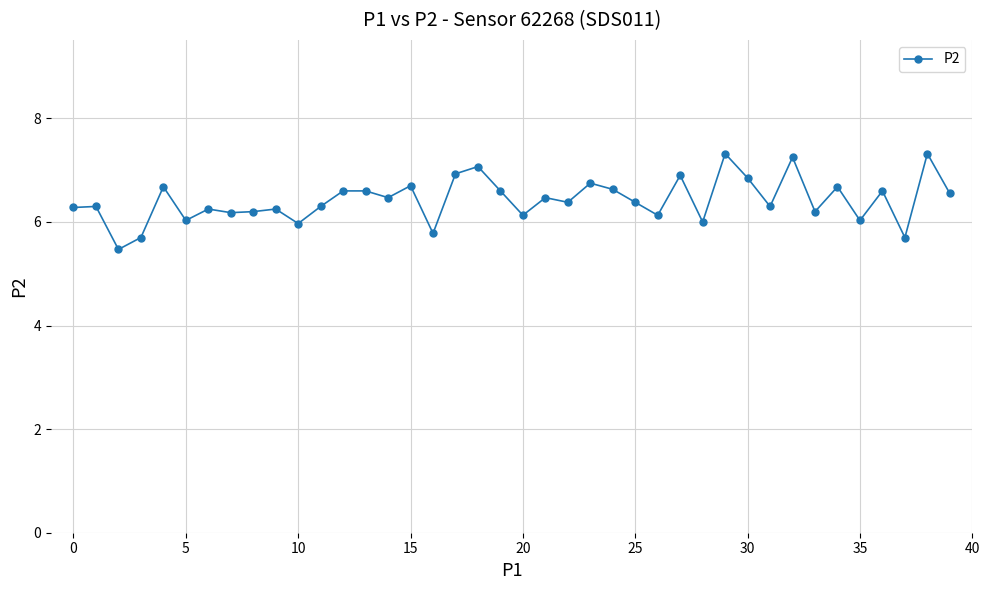

What is the difference between the second highest and second lowest values?

1.6